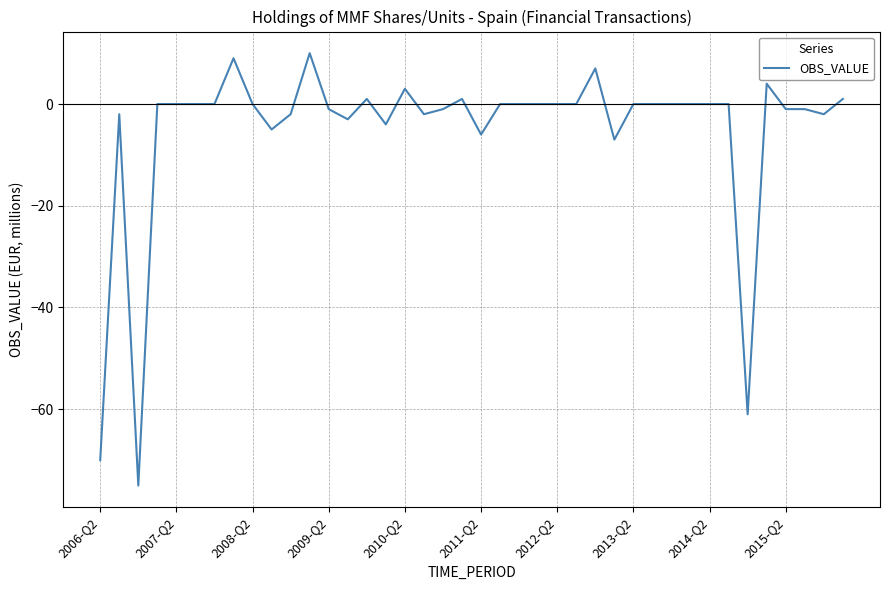

What is the difference between the maximum and minimum values?

85